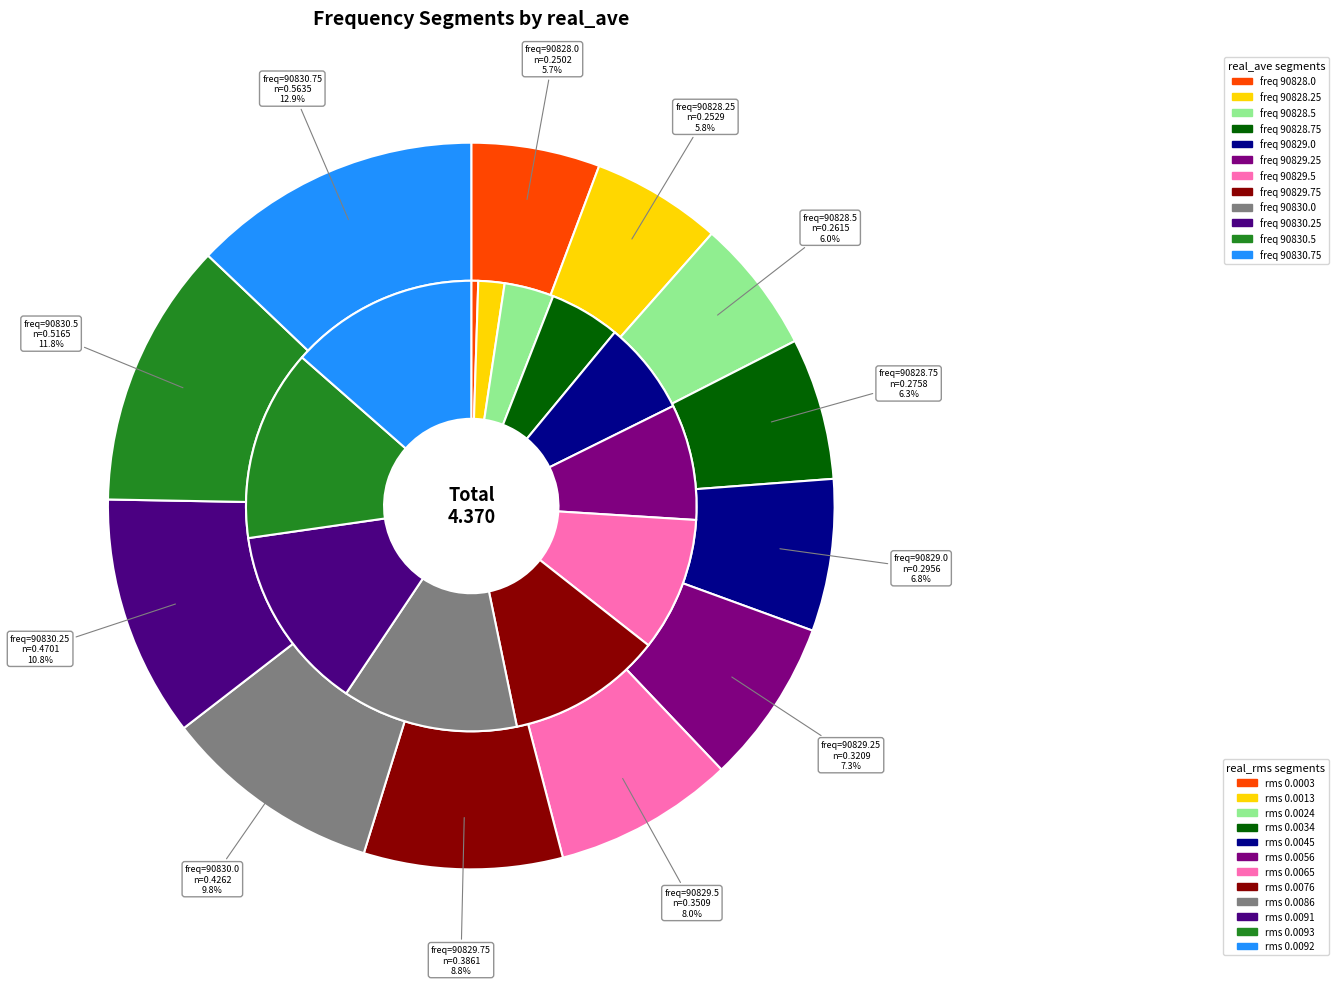

How many segments does this pie chart have?

12